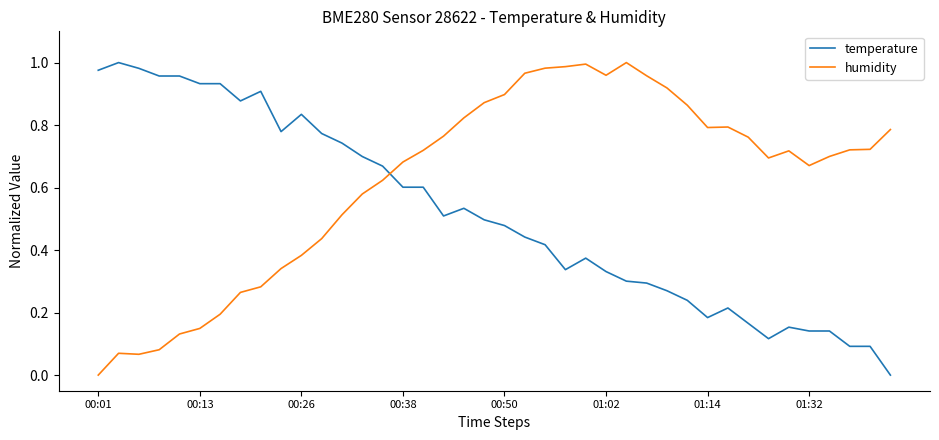

True or false: humidity and temperature cross at least once.

True